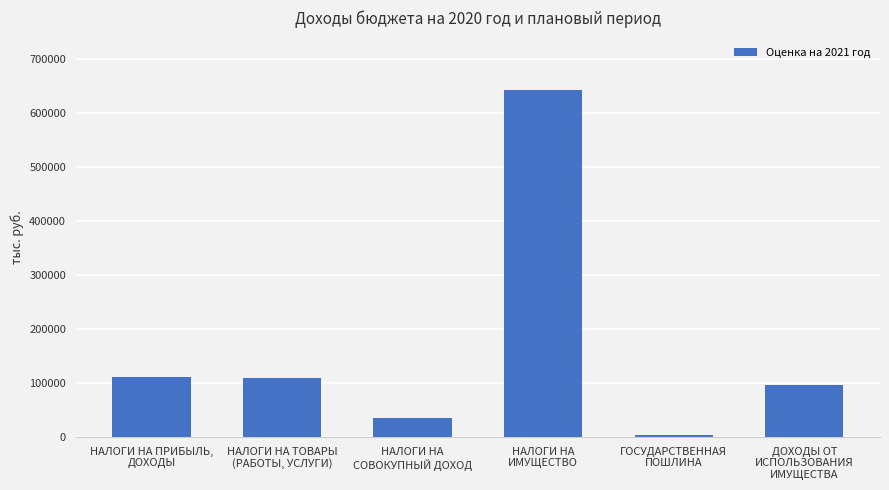

What is the value of the 6th bar from the left?

97272.0